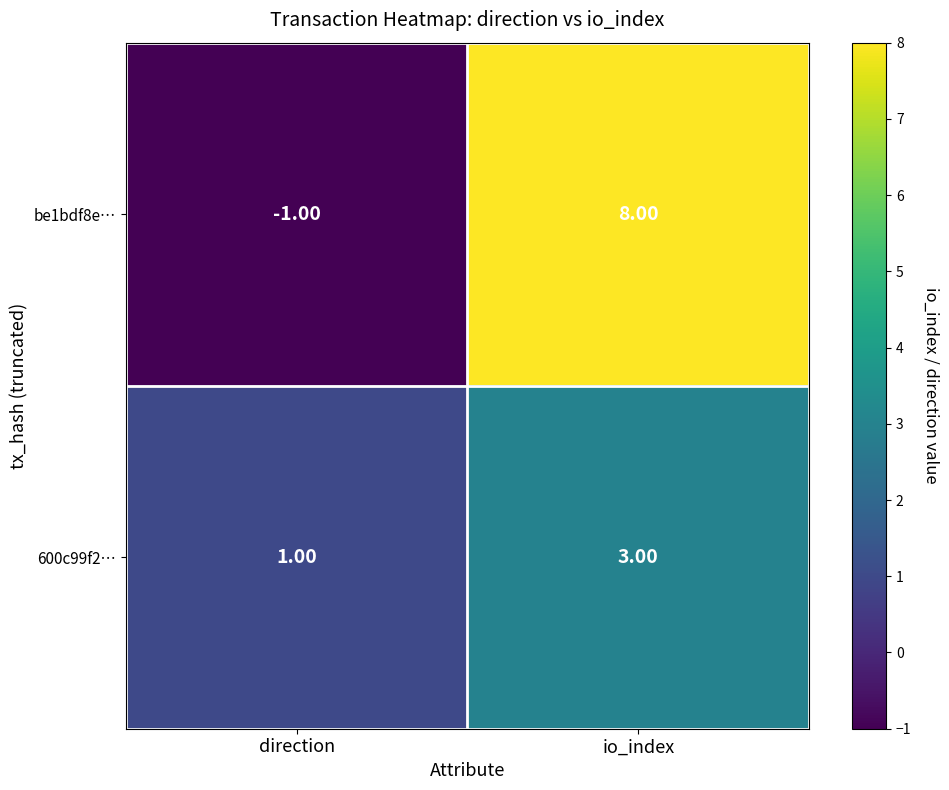

What is the difference between the highest and lowest values at direction?

2